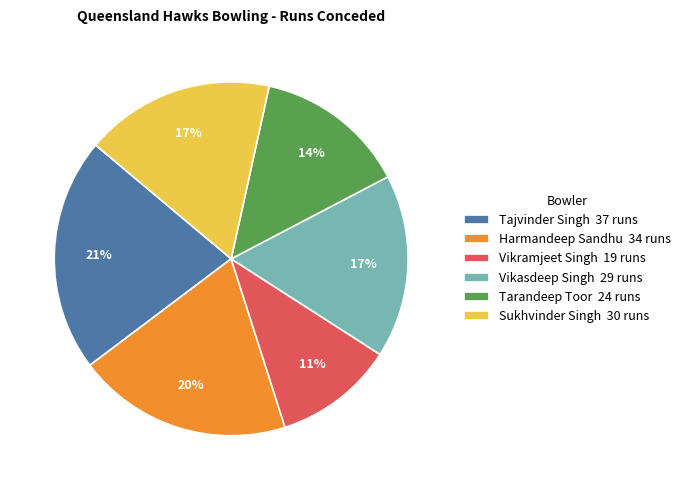

Do Sukhvinder Singh and Vikramjeet Singh together represent more than half of the pie?

No